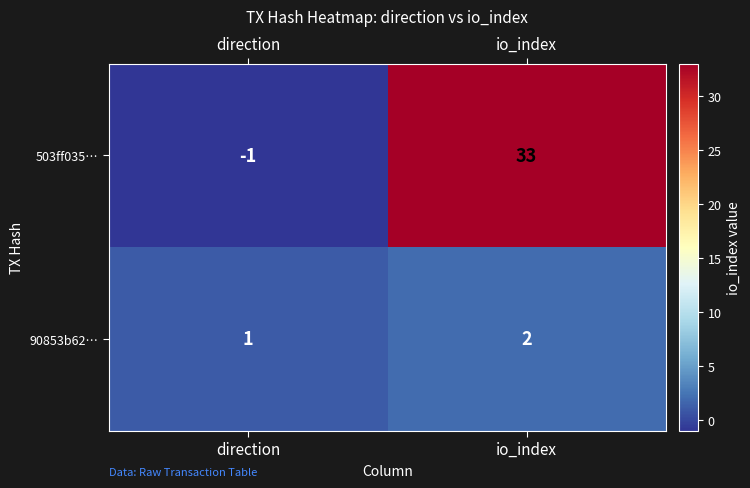

List the series in order of their overall mean, highest first.

503ff035…, 90853b62…